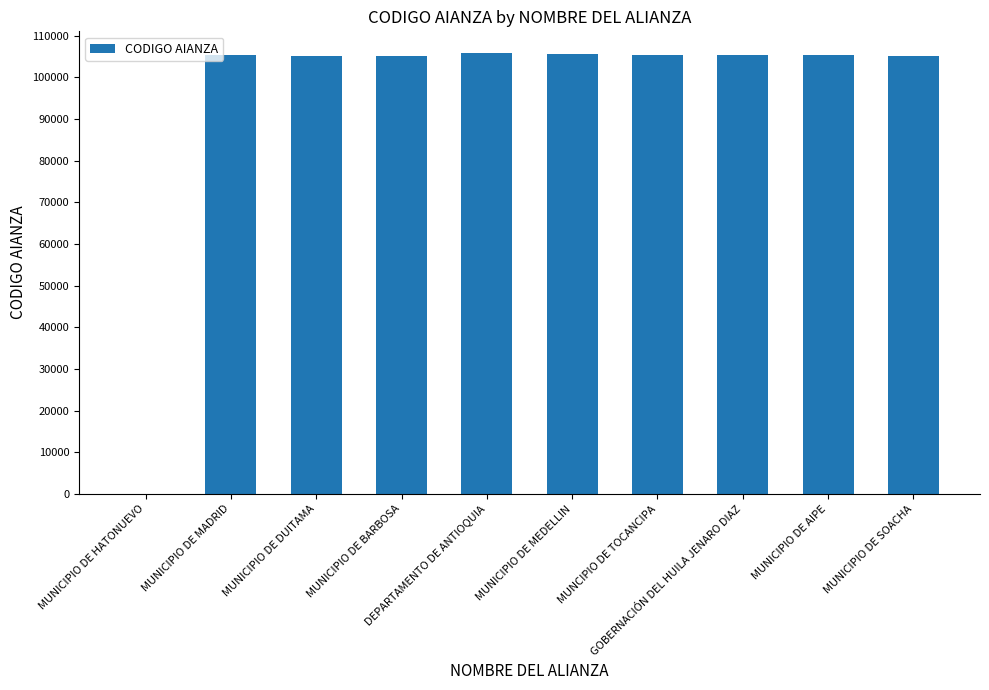

The chart shows a value of 51159 at MUNICIPIO DE DUITAMA. True or false?

False